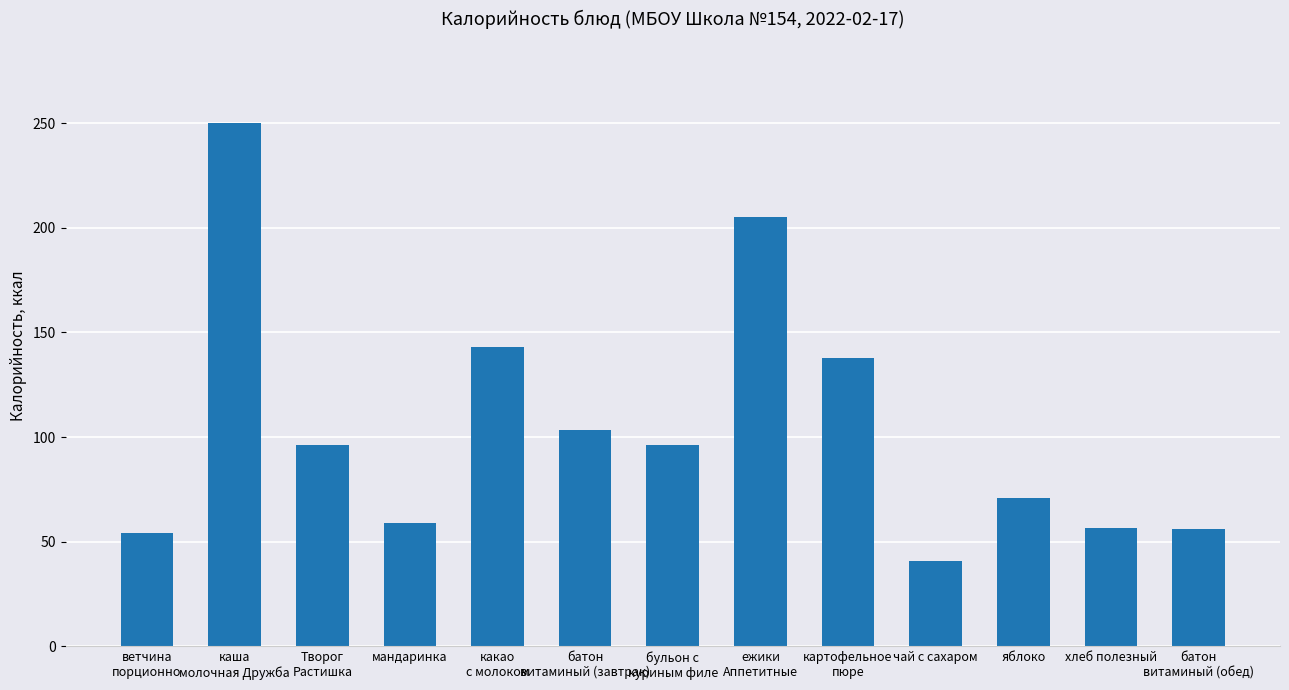

Are the bars horizontal?

No